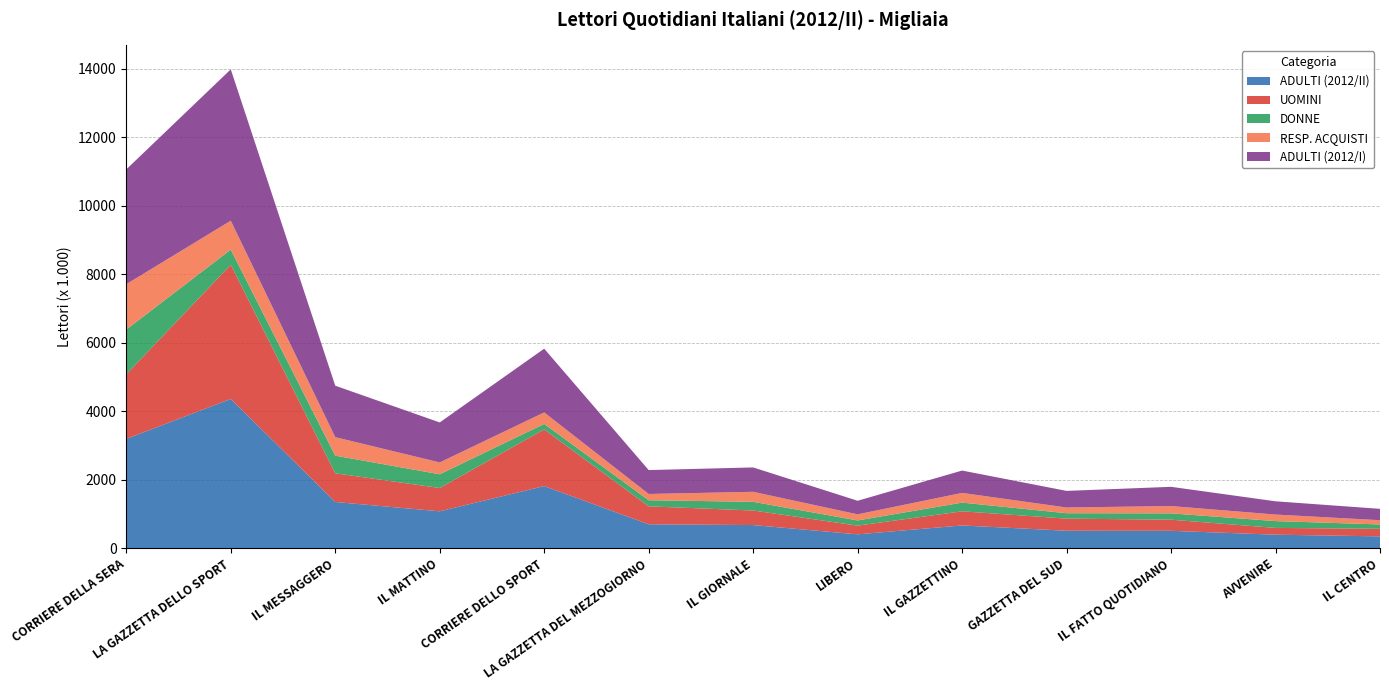

Reading left to right, list all the values displayed in this chart.

ADULTI (2012/II): 3194	4361	1352	1080	1816	701	678	407	667	512	510	397	348
UOMINI: 1888	3919	838	680	1655	524	425	255	413	354	325	198	220
DONNE: 1305	442	515	401	161	178	254	151	254	158	185	199	128
RESP. ACQUISTI: 1325	844	540	346	335	183	292	178	283	167	213	191	124
ADULTI (2012/I): 3353	4420	1503	1168	1862	698	712	397	653	485	562	387	332